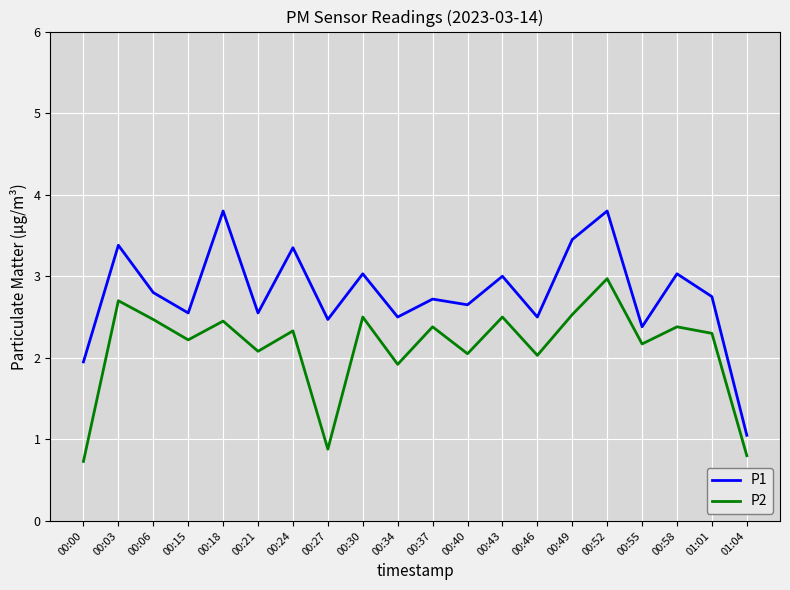

True or false: P1 and P2 cross at least once.

False